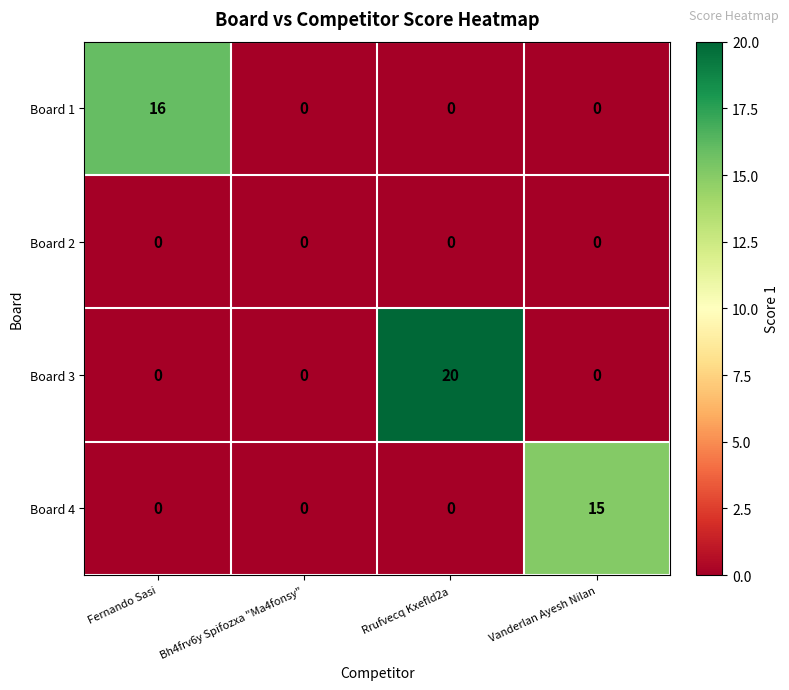

Reading left to right, transcribe all the data shown in this chart.

Board 1: Fernando Sasi=16	Bh4frv6y Spifozxa "Ma4fonsy"=0	Rrufvecq Kxefld2a=0	Vanderlan Ayesh Nilan=0
Board 2: Fernando Sasi=0	Bh4frv6y Spifozxa "Ma4fonsy"=0	Rrufvecq Kxefld2a=0	Vanderlan Ayesh Nilan=0
Board 3: Fernando Sasi=0	Bh4frv6y Spifozxa "Ma4fonsy"=0	Rrufvecq Kxefld2a=20	Vanderlan Ayesh Nilan=0
Board 4: Fernando Sasi=0	Bh4frv6y Spifozxa "Ma4fonsy"=0	Rrufvecq Kxefld2a=0	Vanderlan Ayesh Nilan=15